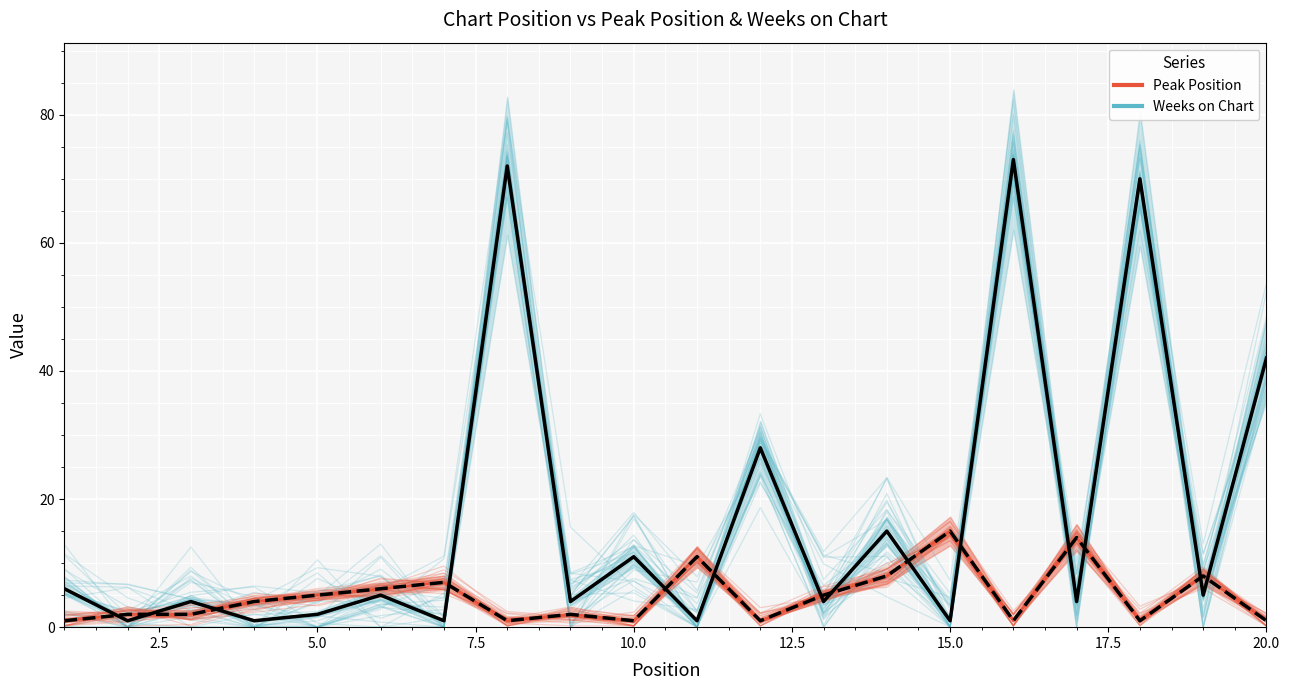

Reading right to left, extract all data points from this chart.

Weeks on Chart: 42	5	70	4	73	1	15	4	28	1	11	4	72	1	5	2	1	4	1	6
Peak Position: 1	8	1	14	1	15	8	5	1	11	1	2	1	7	6	5	4	2	2	1
Weeks on Chart (series): 42	5	70	4	73	1	15	4	28	1	11	4	72	1	5	2	1	4	1	6
Peak Position (series): 1	8	1	14	1	15	8	5	1	11	1	2	1	7	6	5	4	2	2	1